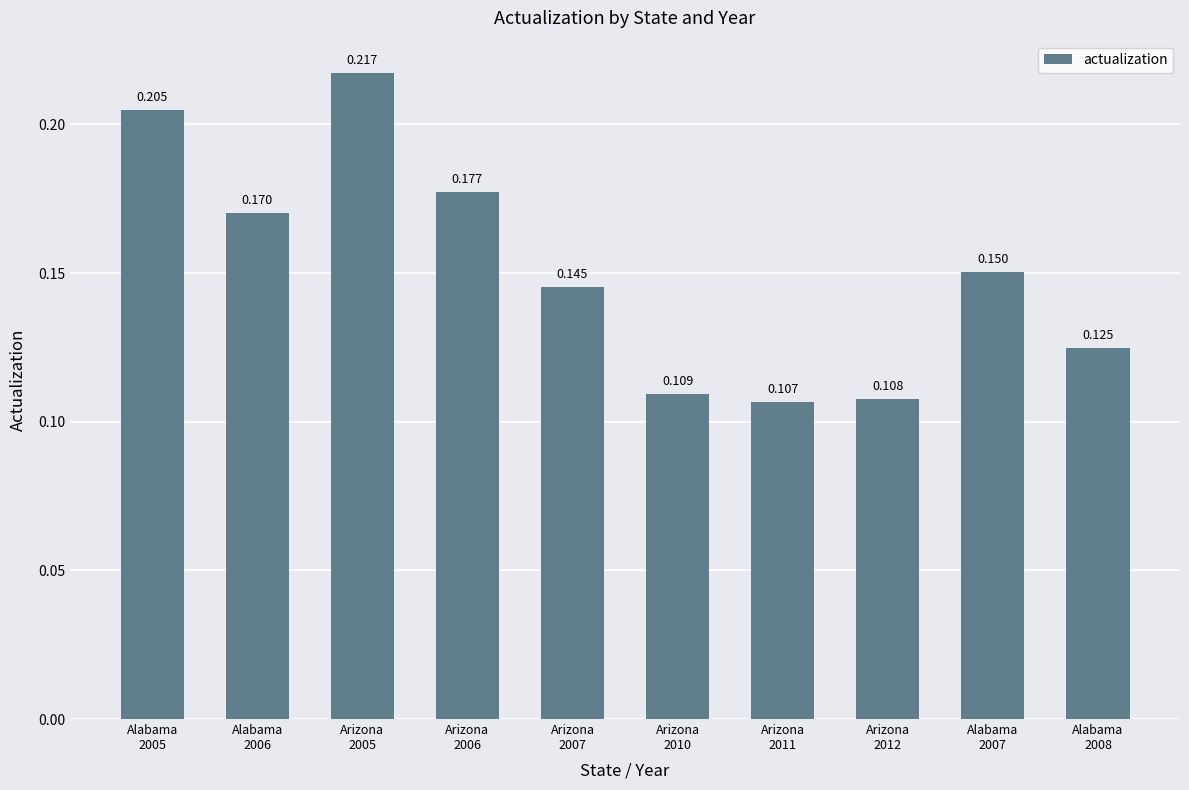

What is the sum of all values?

1.5